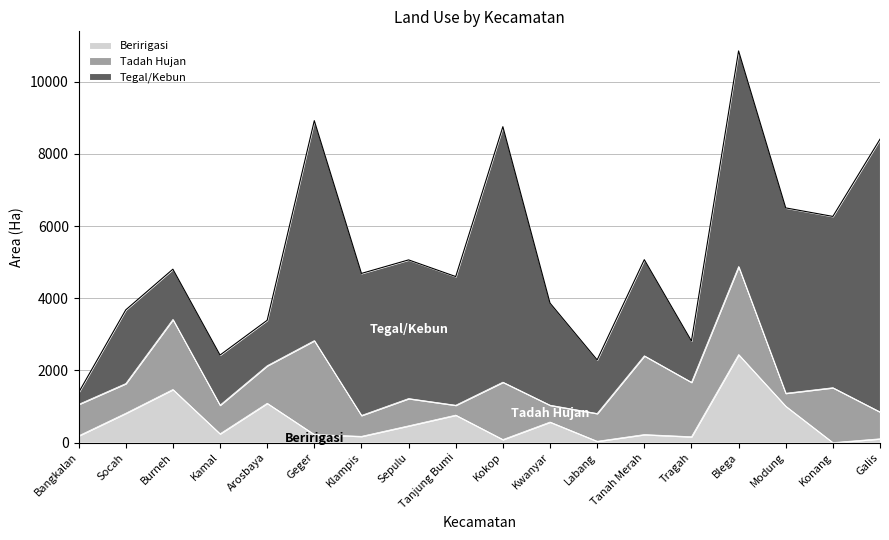

Is the value of Beririgasi at Socah greater than the value of Tegal/Kebun at Kokop?

No